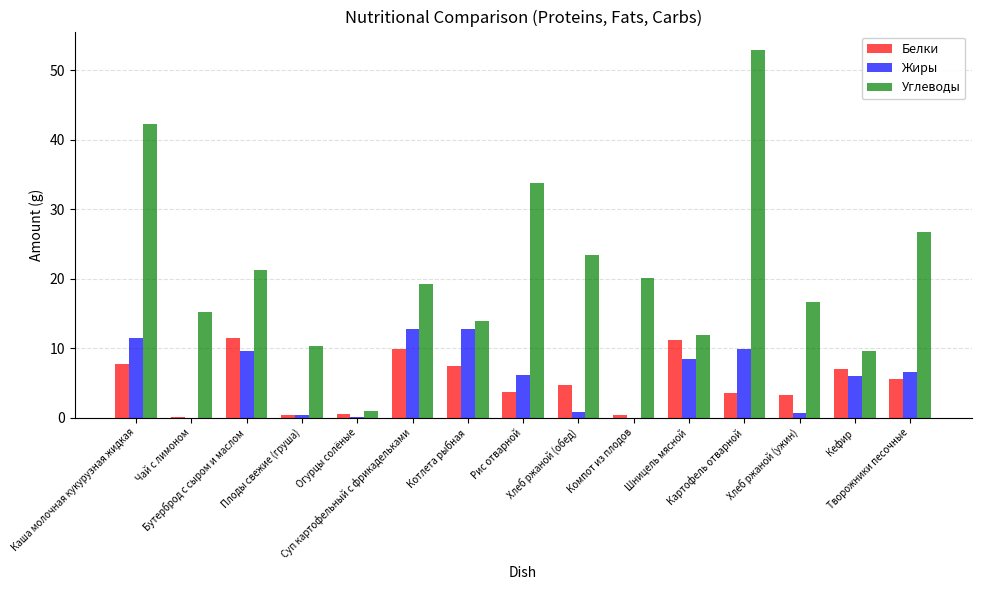

Is the value of Углеводы at Каша молочная кукурузная жидкая greater than the value of Жиры at Бутерброд с сыром и маслом?

Yes